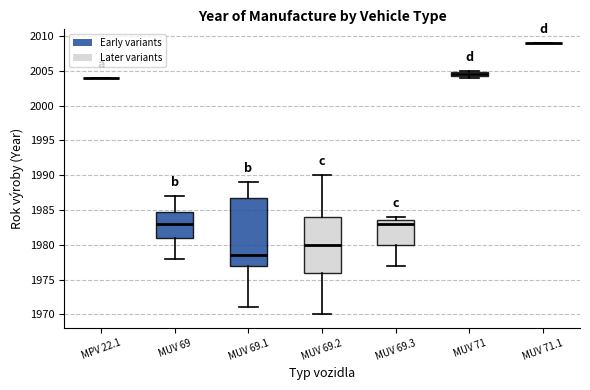

Which box is the tallest, from its lower edge to its upper edge?

MUV 69.1